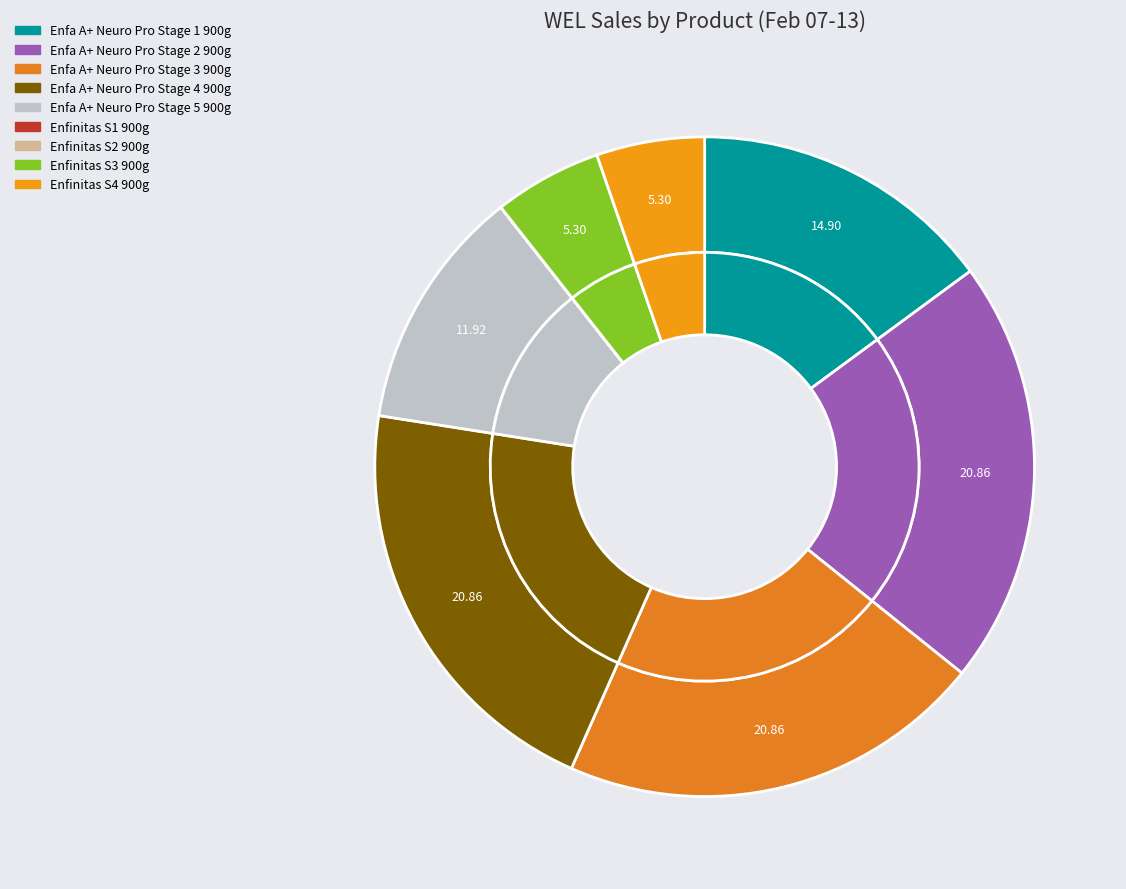

Is there any slice that represents more than half of the pie?

No